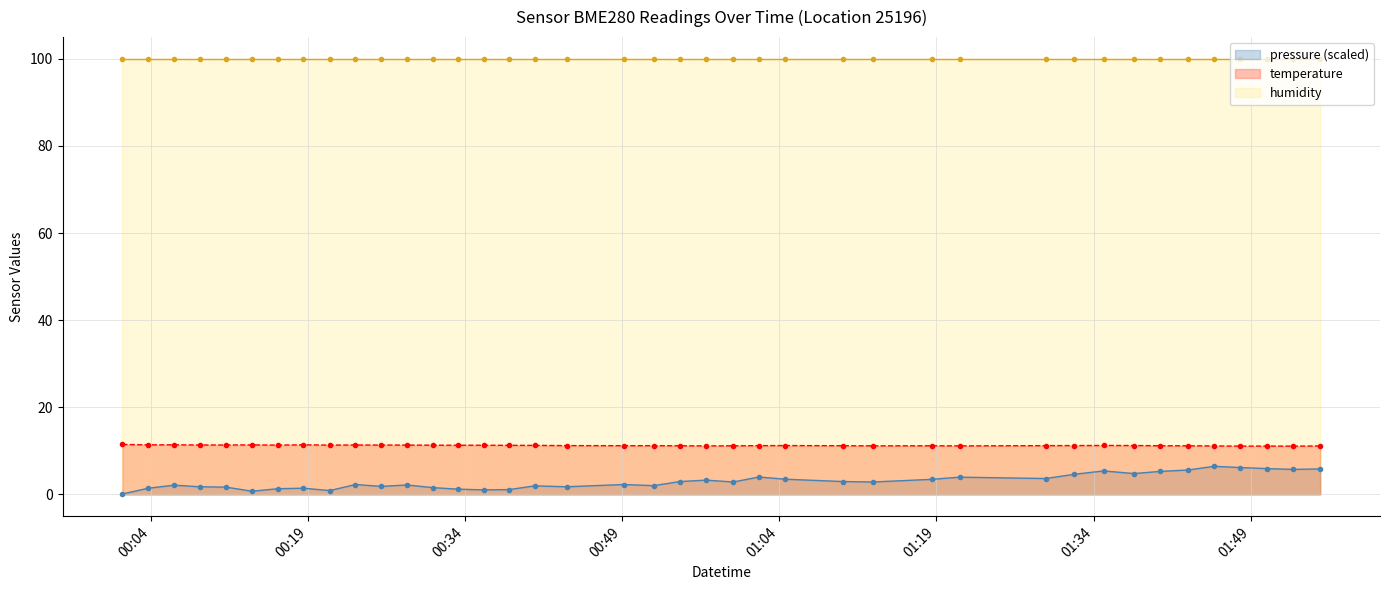

List the series in order of their peak value, highest first.

humidity, temperature, pressure (scaled)